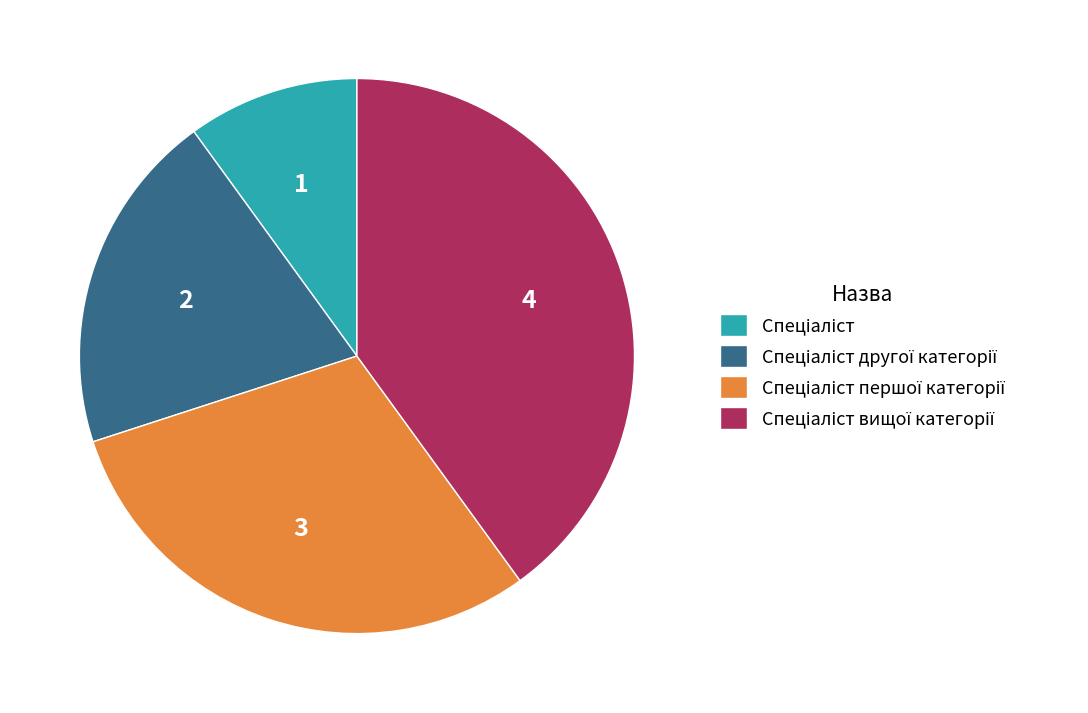

Is there any slice that represents more than half of the pie?

No